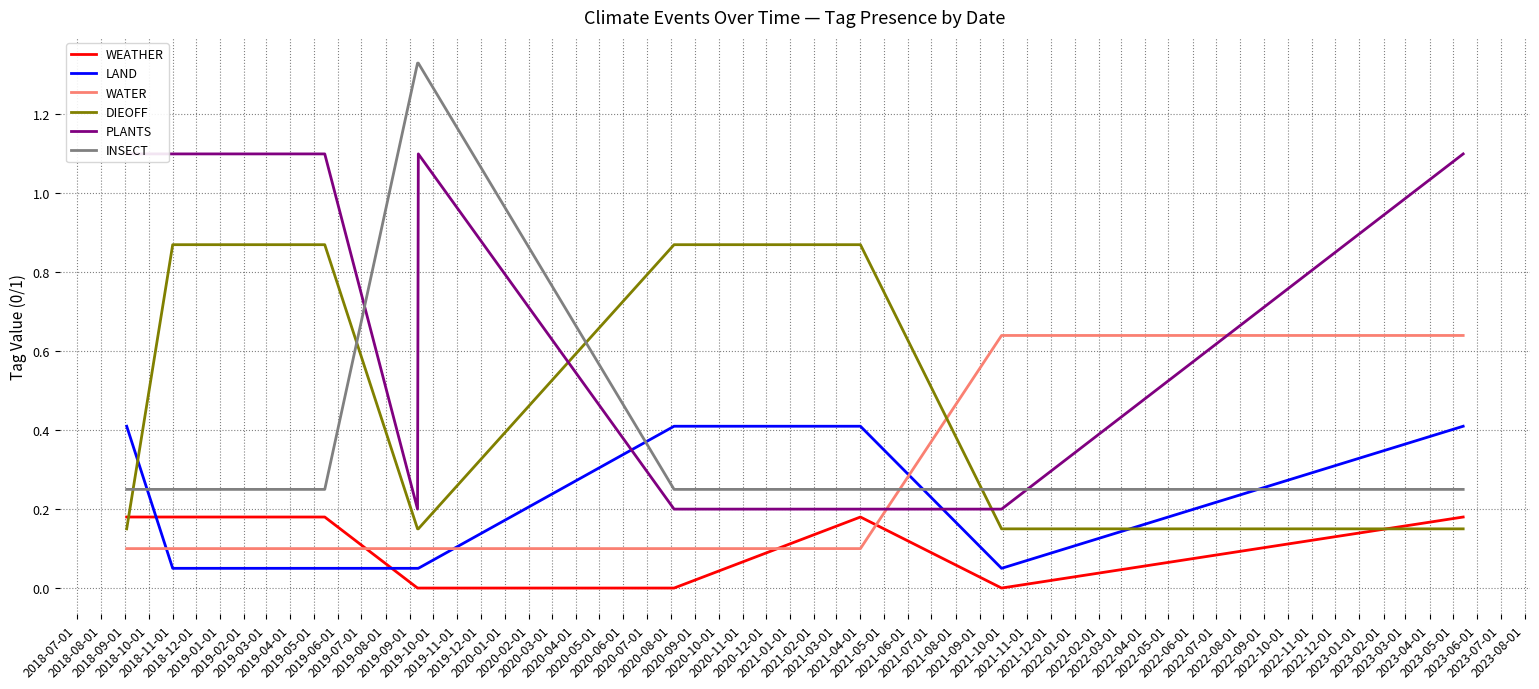

True or false: INSECT and WEATHER intersect in this chart.

False